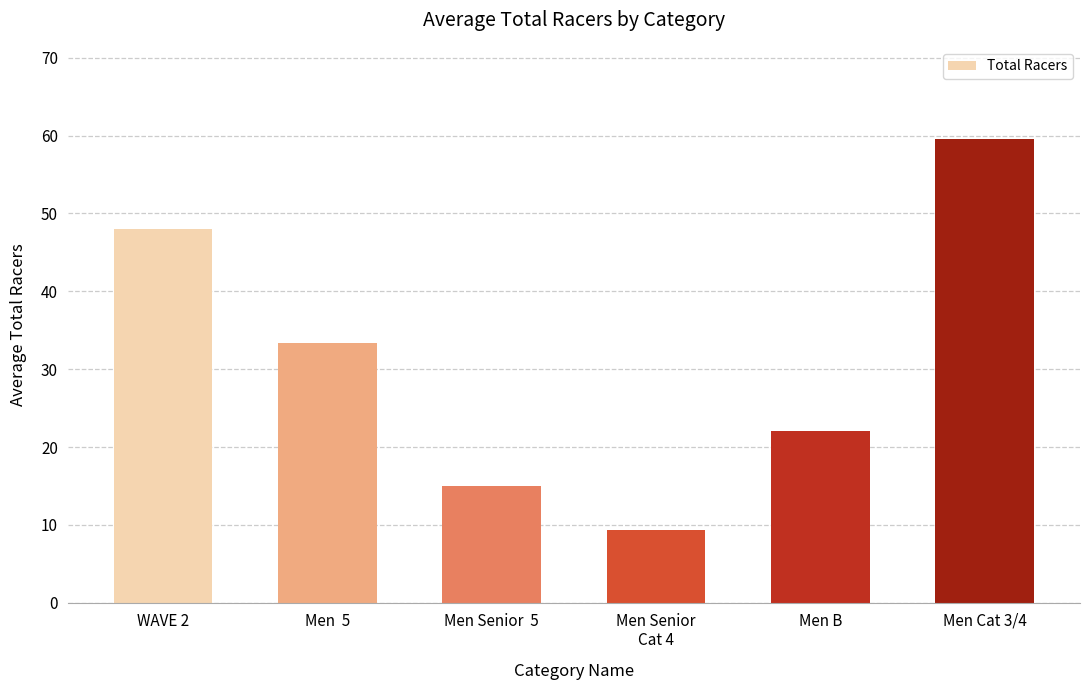

List the labels in order of value, smallest first.

Men Senior
Cat 4, Men Senior  5, Men B, Men  5, WAVE 2, Men Cat 3/4